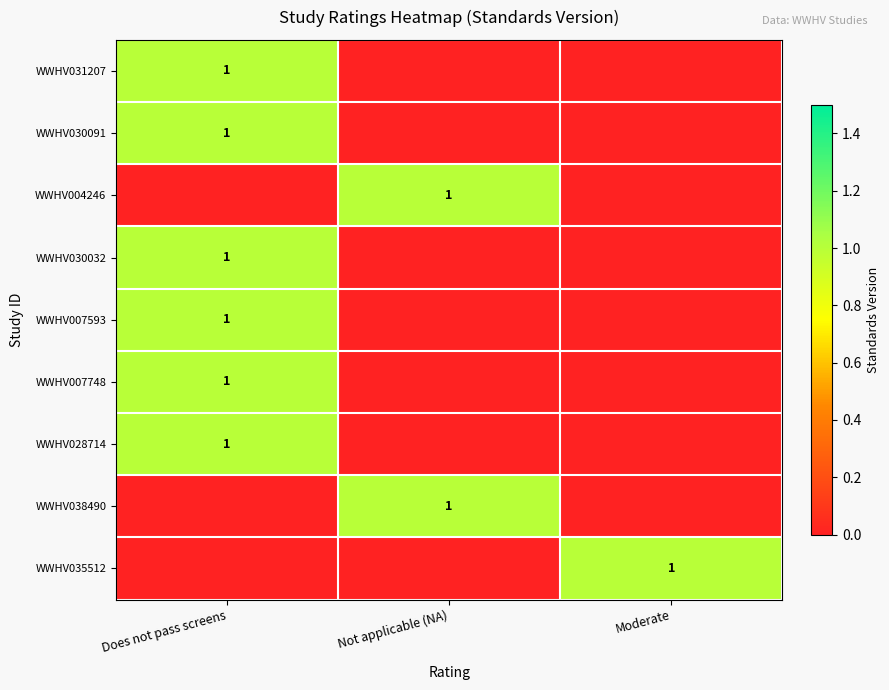

Which has a higher value, Not applicable (NA) or Does not pass screens?

Does not pass screens